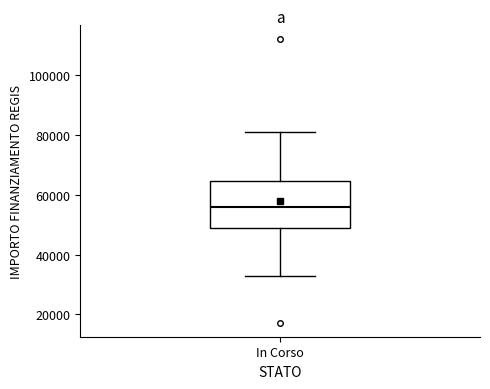

Read this box plot against the y-axis: the position of the median line, the range covered by the box, and the ends of both whiskers. The values are not printed on the chart, so give them approximately, as read against the axis.

median 56000, box 50000 to 64000, whiskers 32000 to 80000